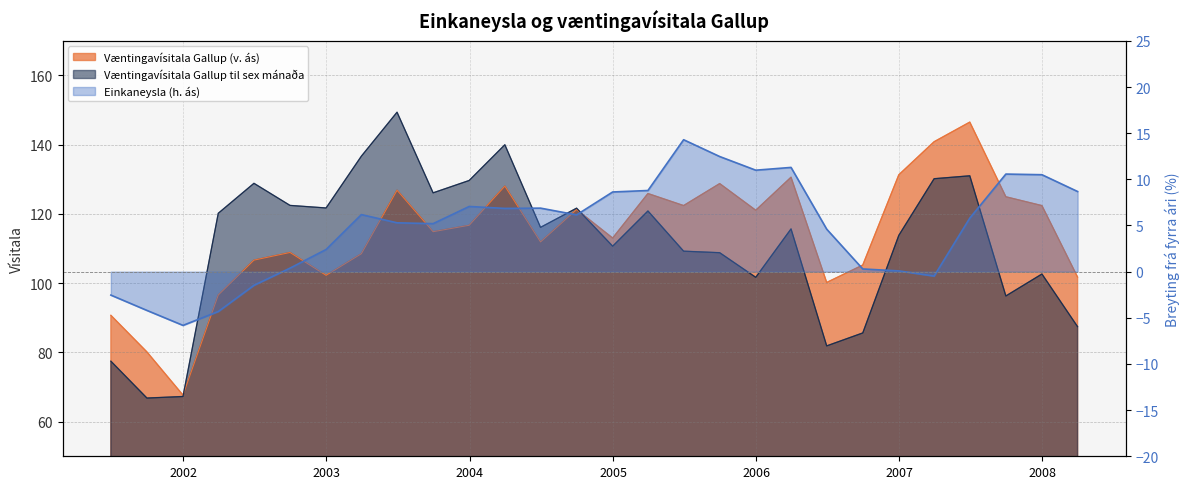

How many interior local valleys does the Væntingavísitala Gallup til sex mánaða series have?

8